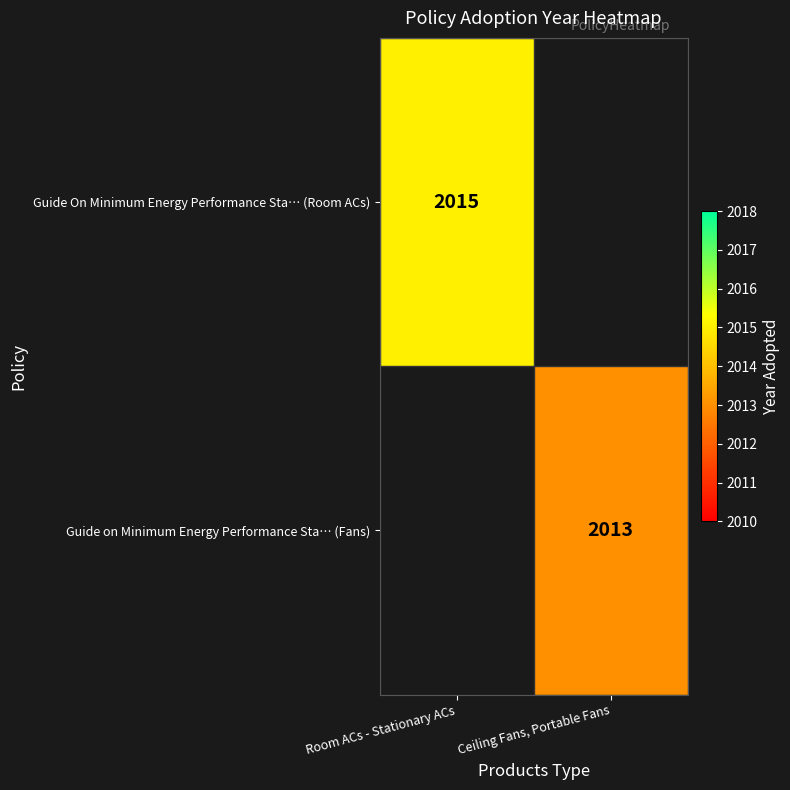

The value of Guide On Minimum Energy Performance Sta… (Room ACs) at Room ACs - Stationary ACs is 2015. True or false?

True